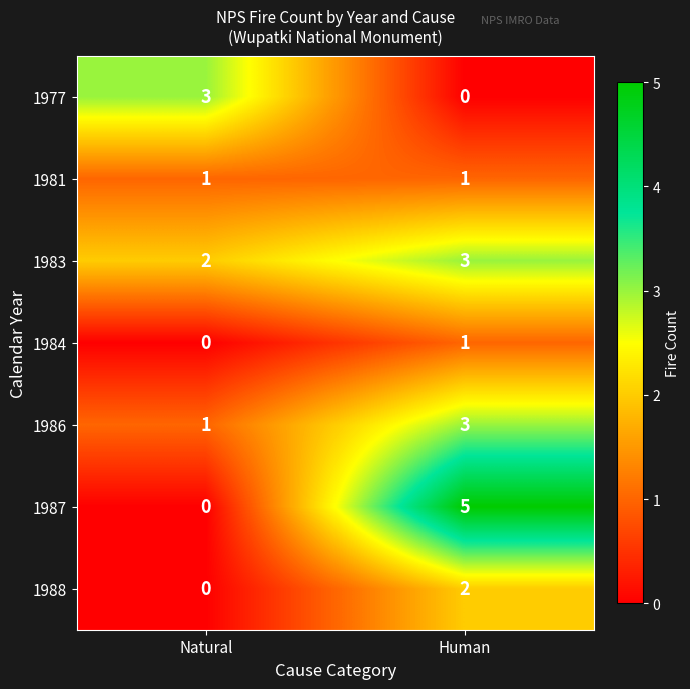

What is the total value across all series at Human?

15